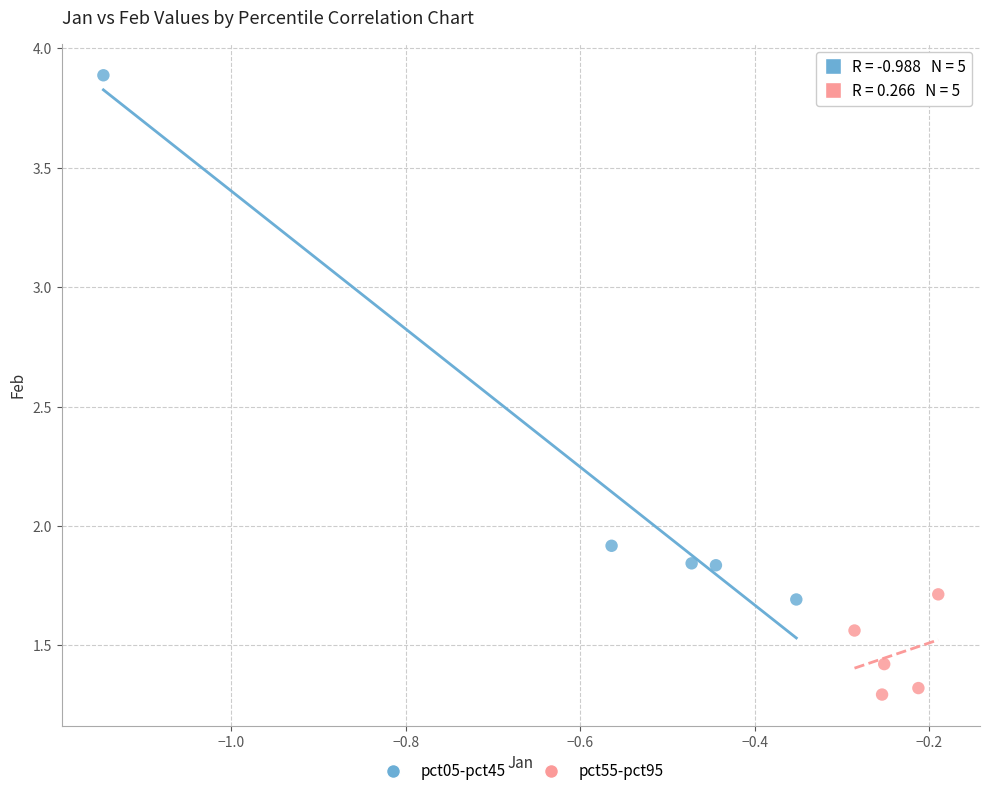

Which series contains the lowest Y value?

pct55-pct95